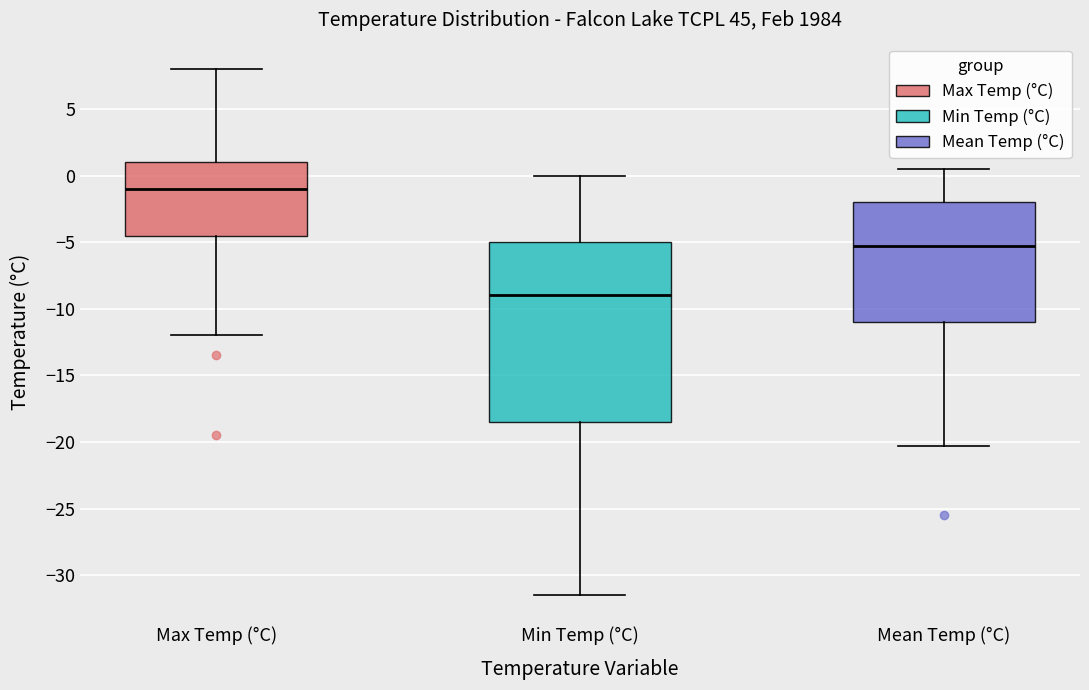

Which box's median line is the highest?

Max Temp (°C)